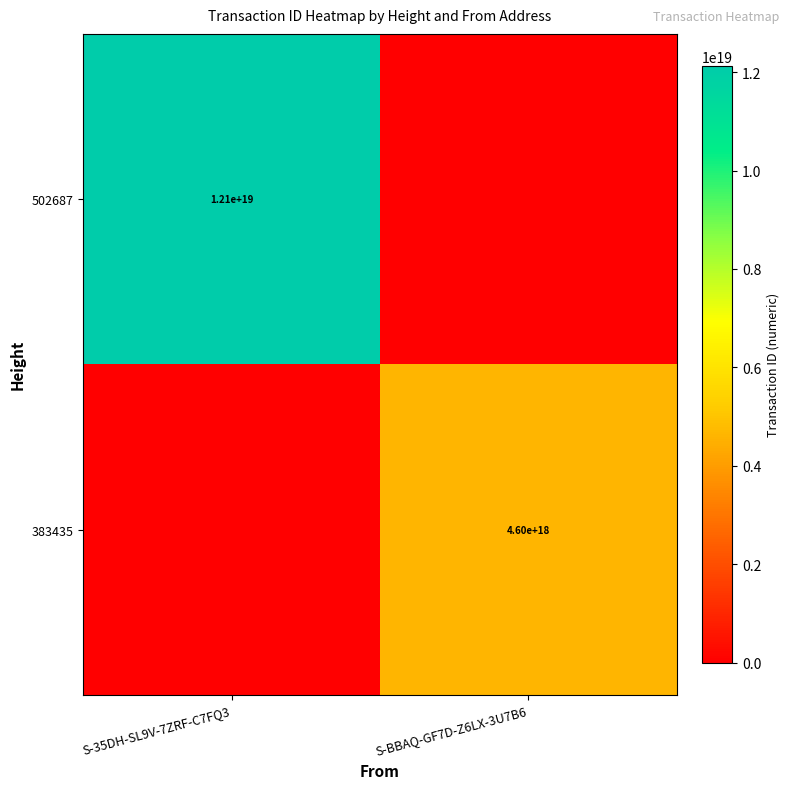

True or false: 383435 has a value of 4600000000000000000 at S-BBAQ-GF7D-Z6LX-3U7B6.

True